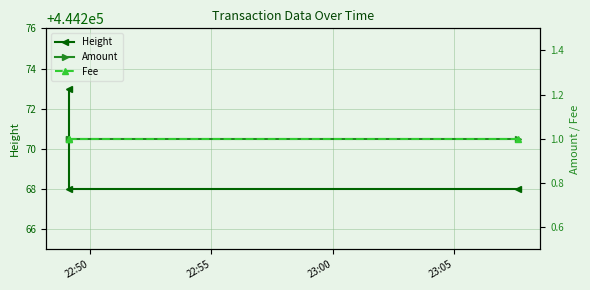

What position from the left is 22:55?

2